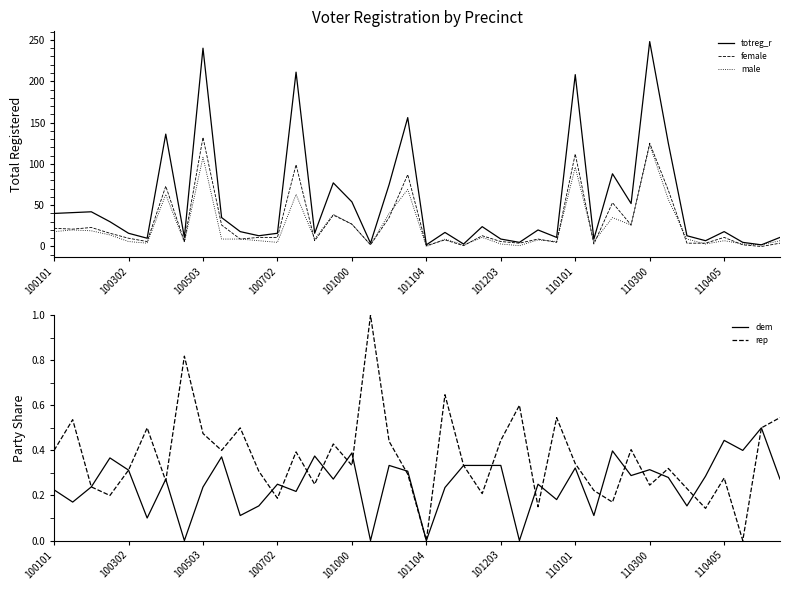

How many data points in totreg_r are above 18?

19